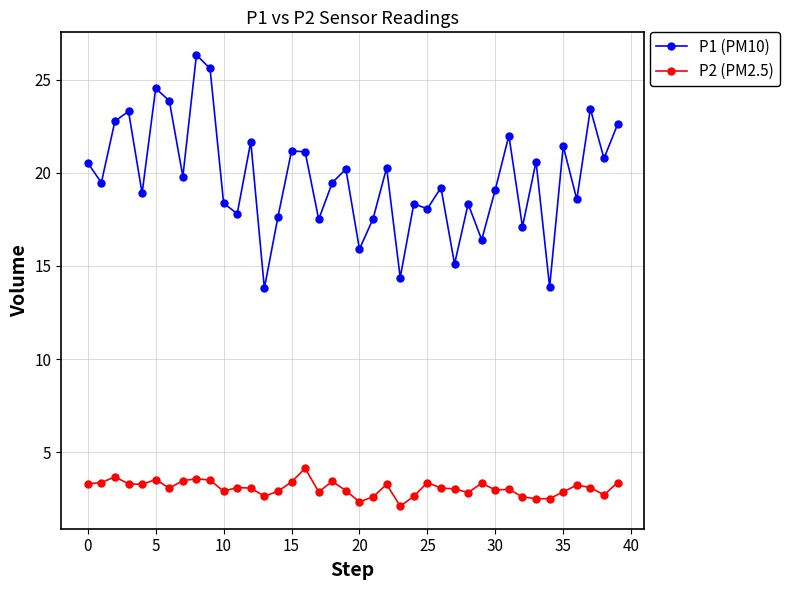

What is the difference between the second highest and minimum values in the P2 (PM2.5) series?

1.6